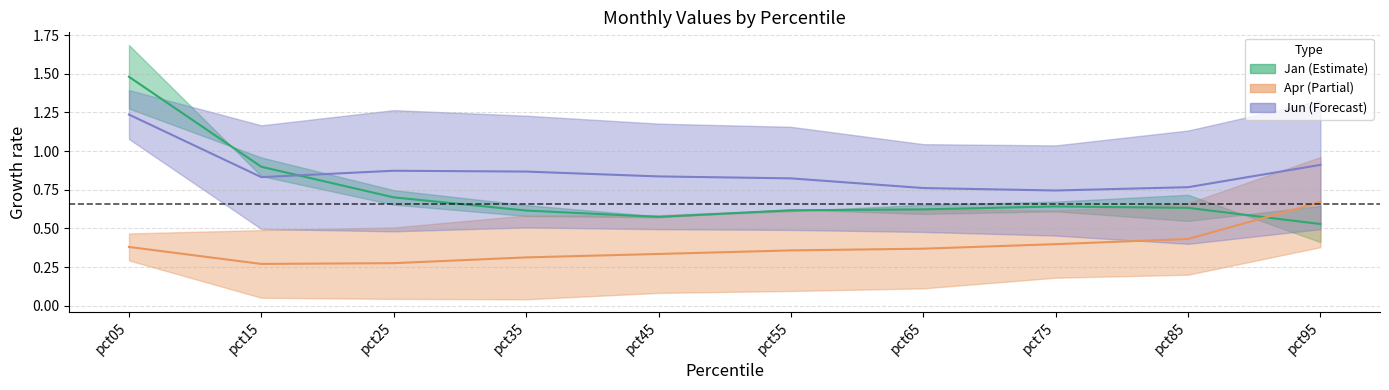

Is the value of Jun at pct55 greater than the value of Jan at pct75?

Yes